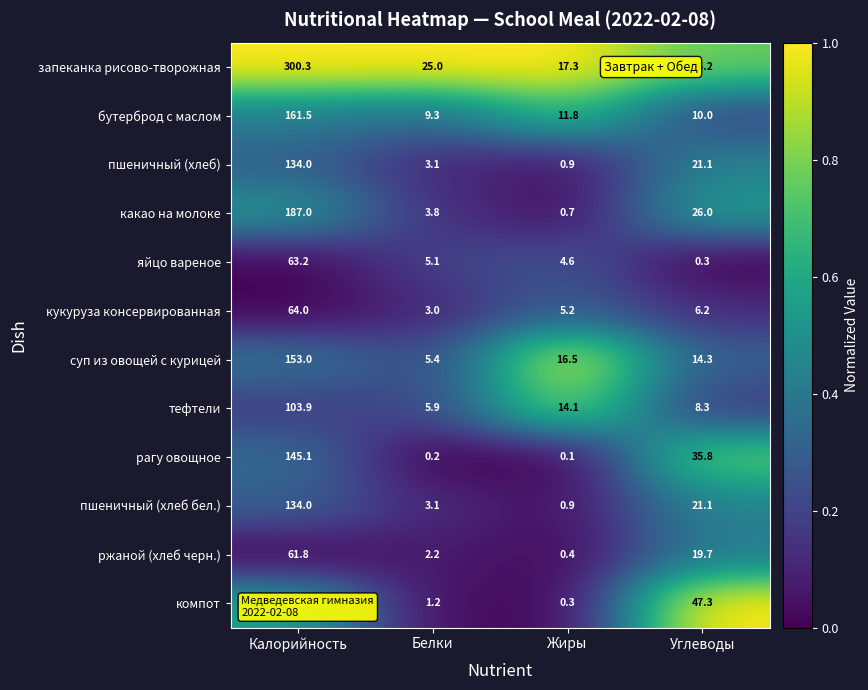

Which series changed the most between Калорийность and Белки?

запеканка рисово-творожная